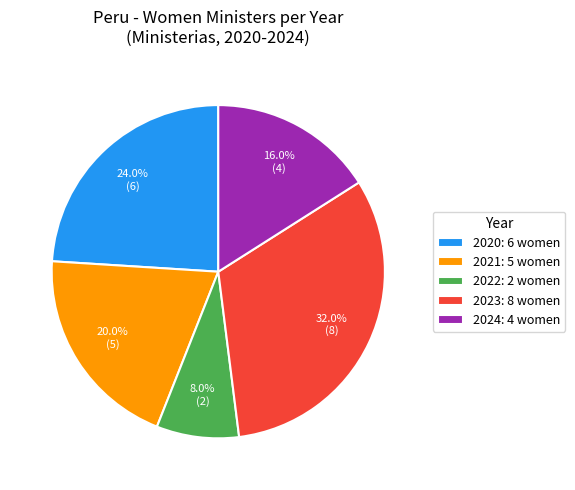

Rank the categories by value from lowest to highest.

2022, 2024, 2021, 2020, 2023